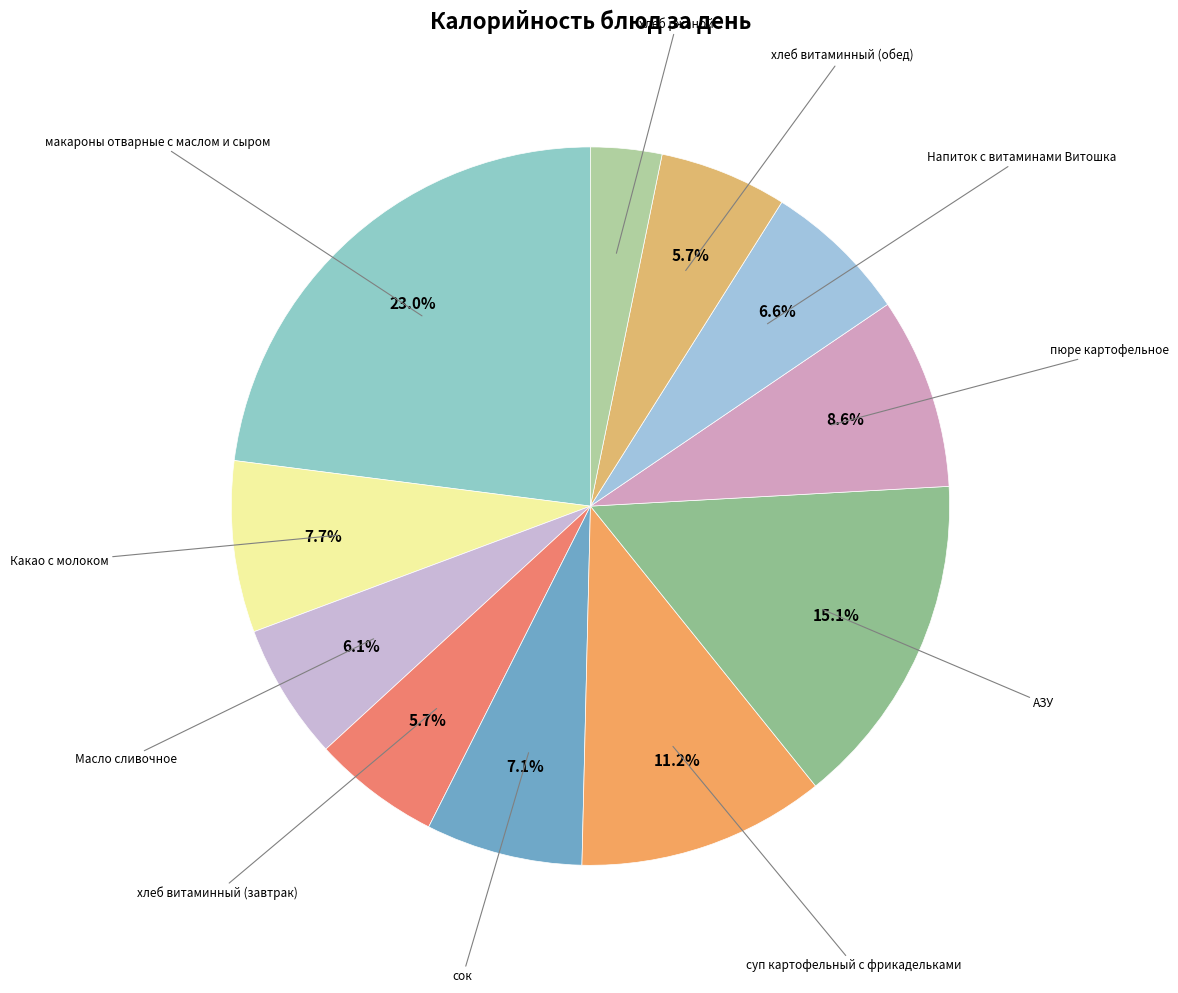

How many segments does this pie chart have?

11